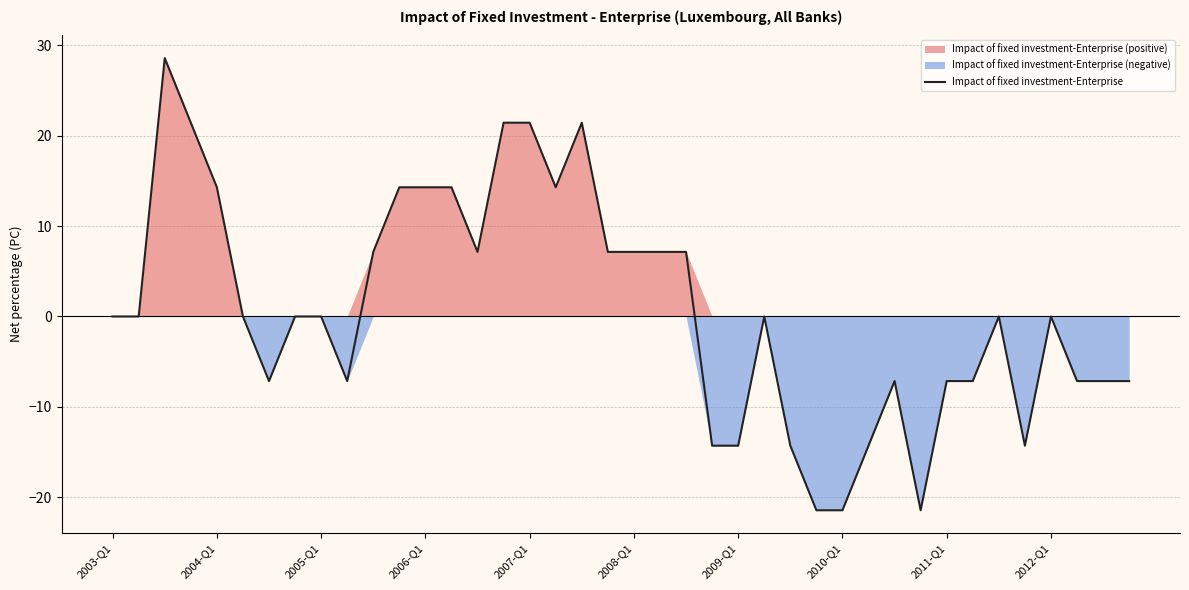

What is the difference between the second highest and minimum values?

42.9